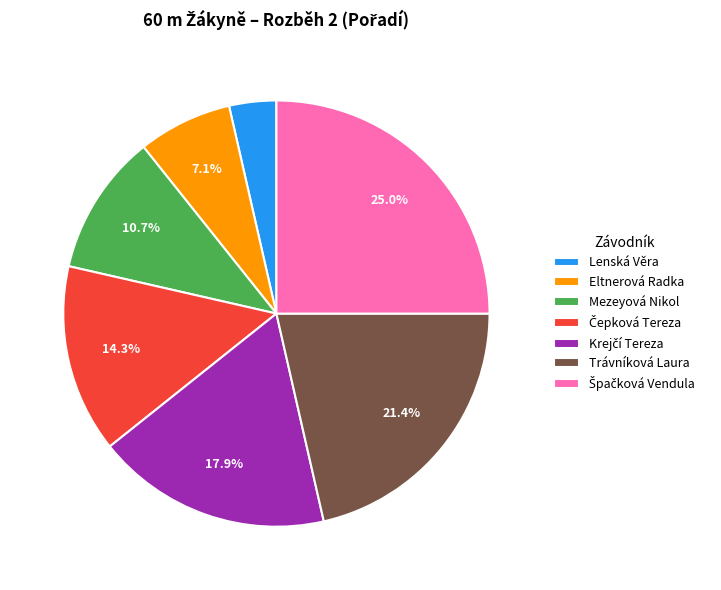

Is Eltnerová Radka the majority of the pie?

No